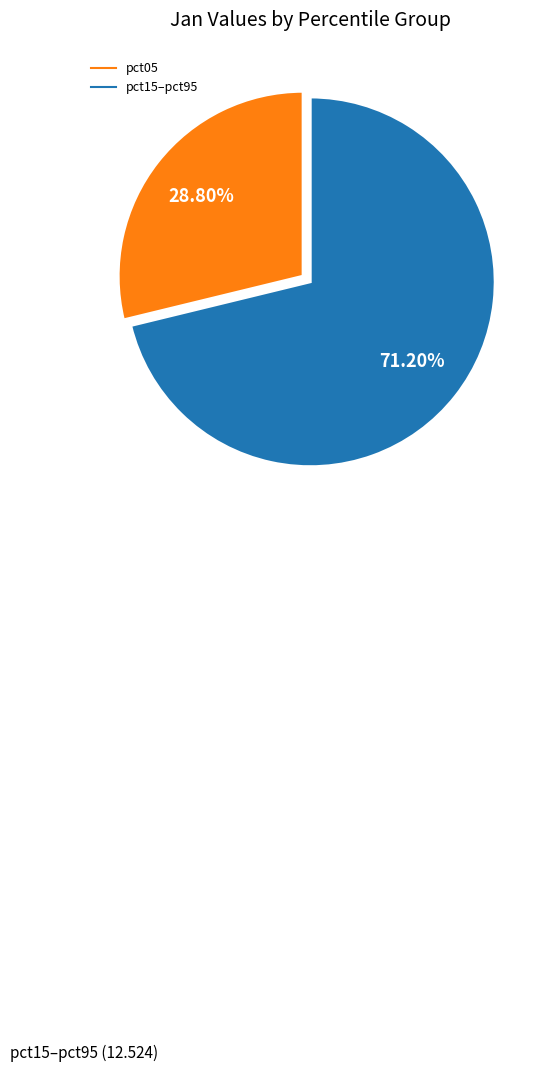

Is there a majority slice in this chart?

Yes